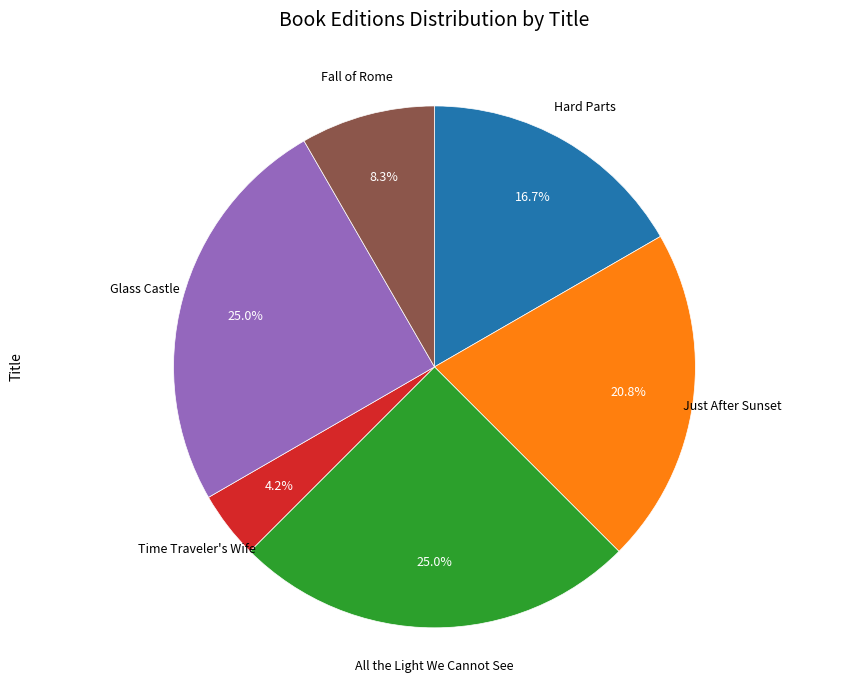

Does any single category account for the majority?

No